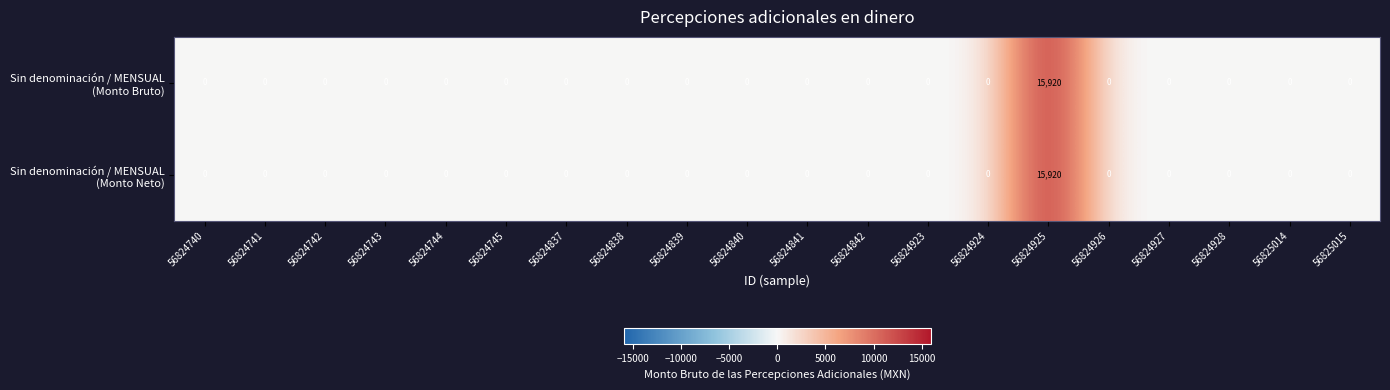

Which label corresponds to the largest value in the chart?

56824925